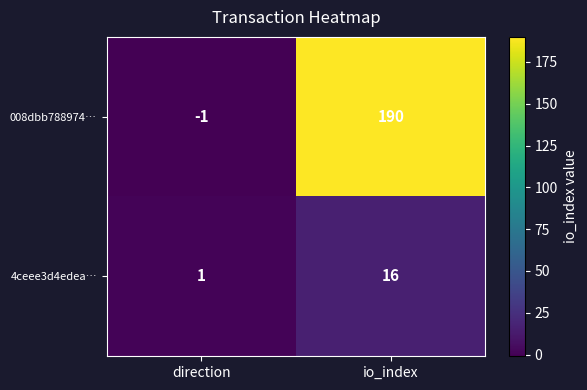

What is the total value across all series at io_index?

206